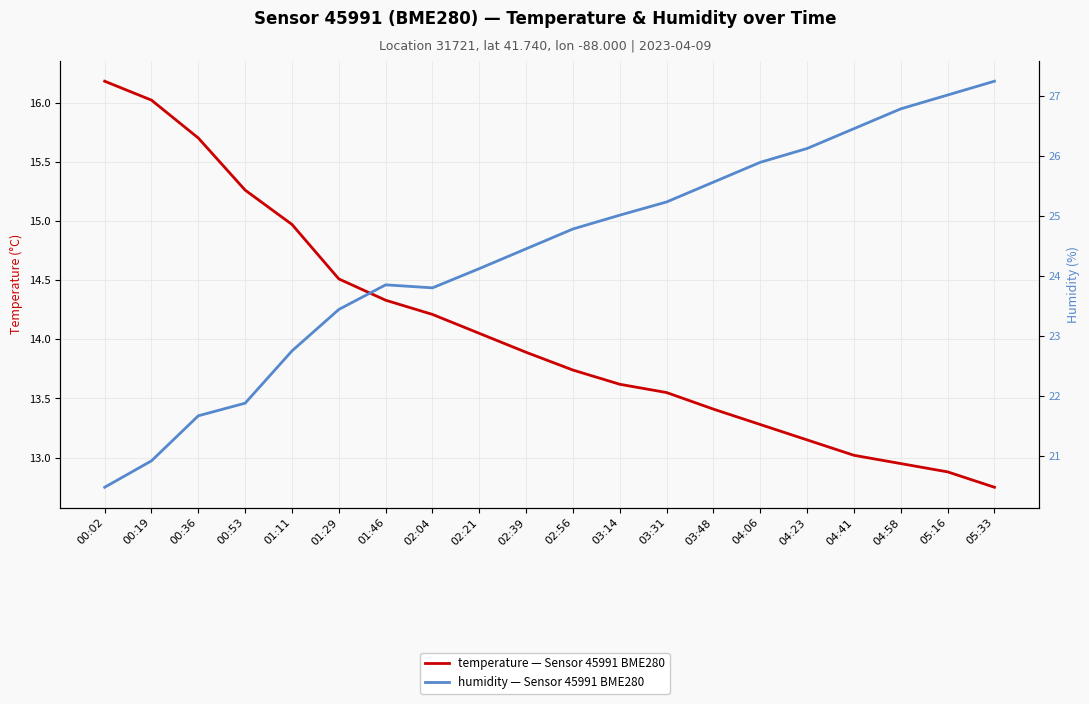

What is the label of the 18th point from the left?

04:58